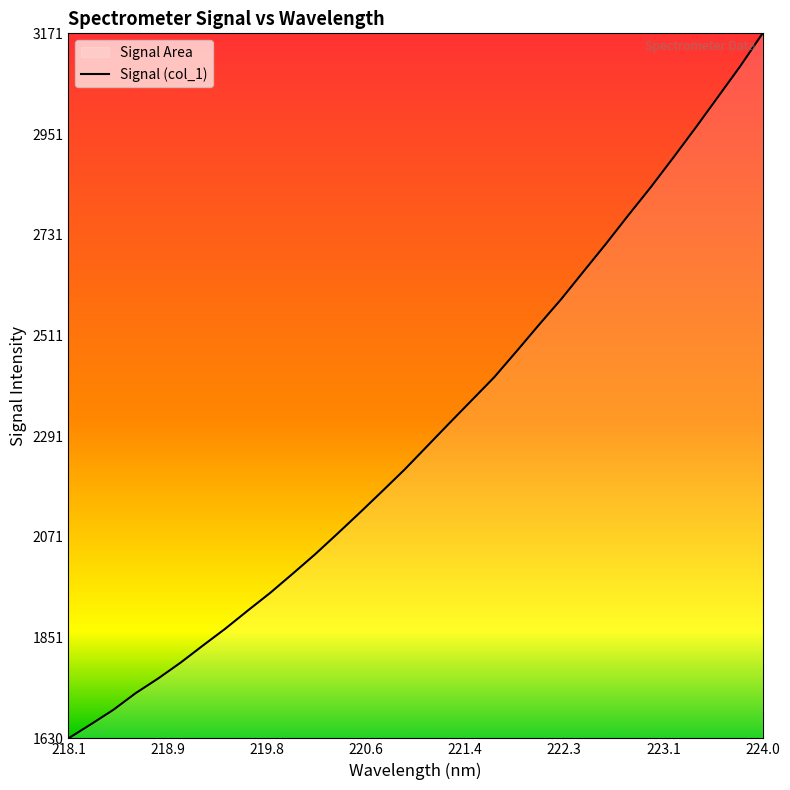

Does the chart have visible grid lines?

No